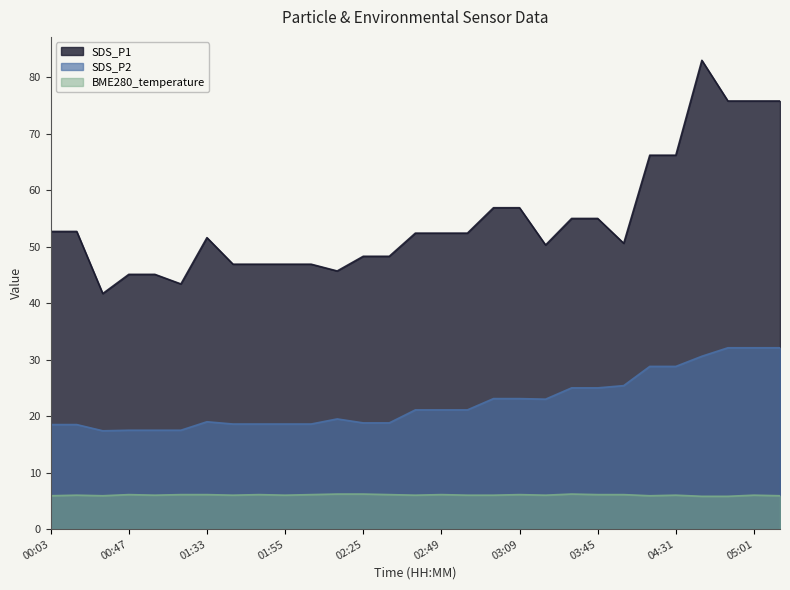

Count the number of data series in this chart.

3